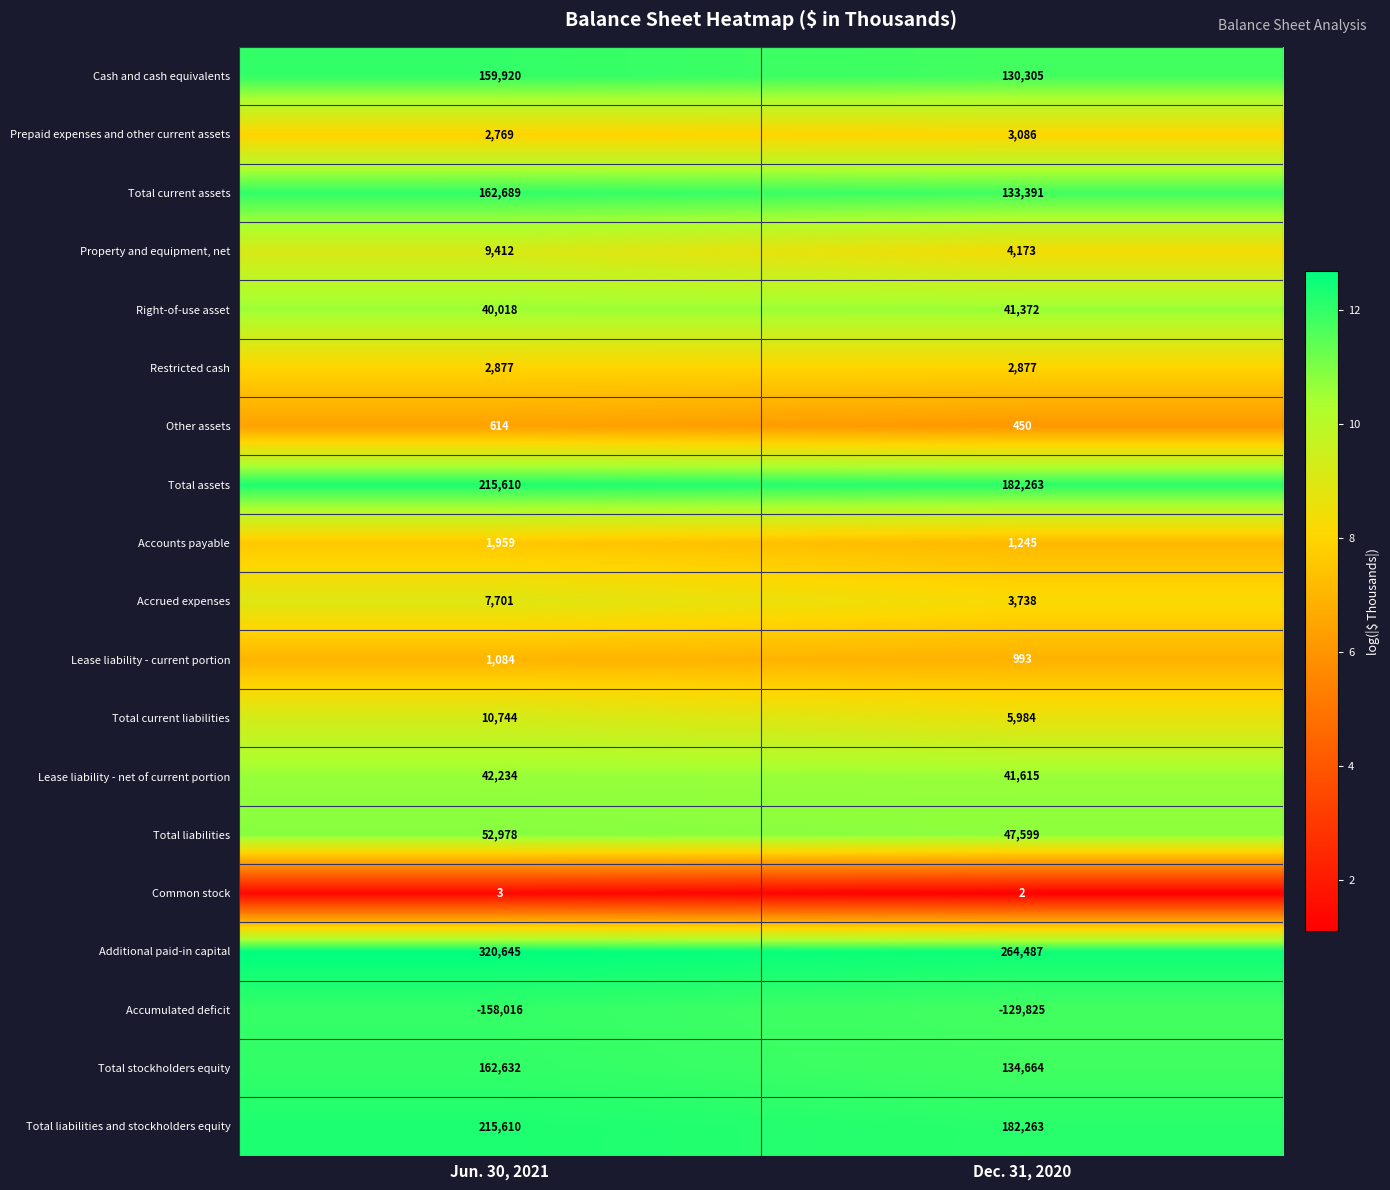

What is the approximate value of Additional paid-in capital at Dec. 31, 2020, to the nearest 10?

264490